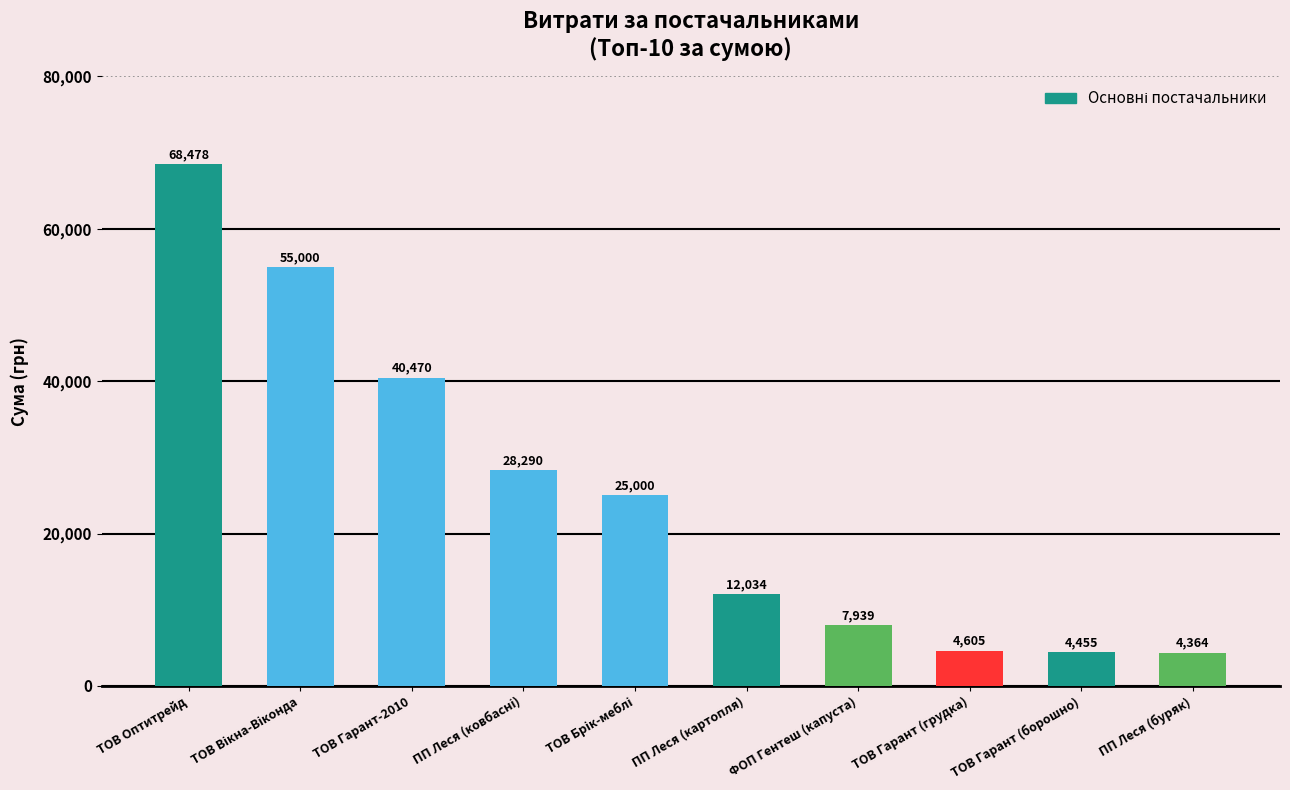

What is the difference between the values at ТОВ Оптитрейд and ПП Леся (картопля)?

56443.6